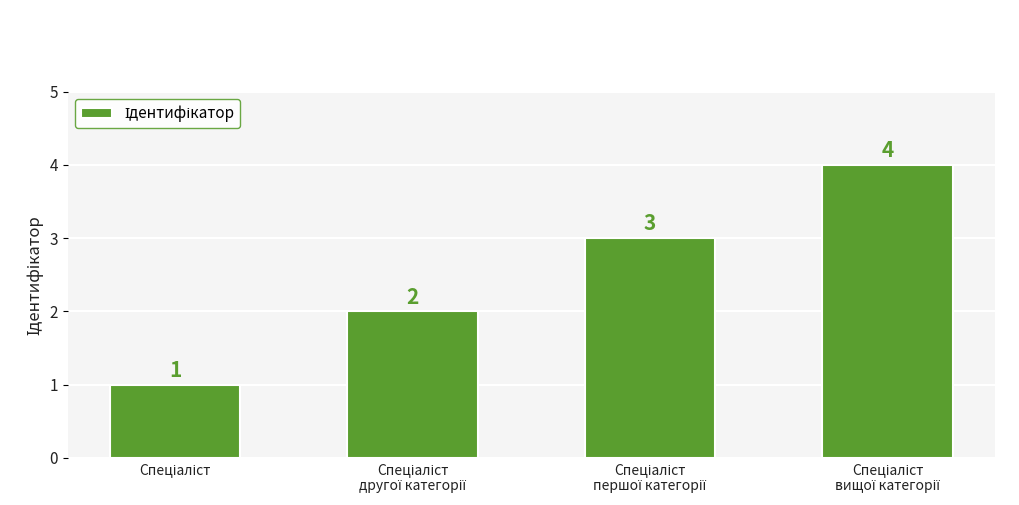

How many values are between 2 and 4?

3